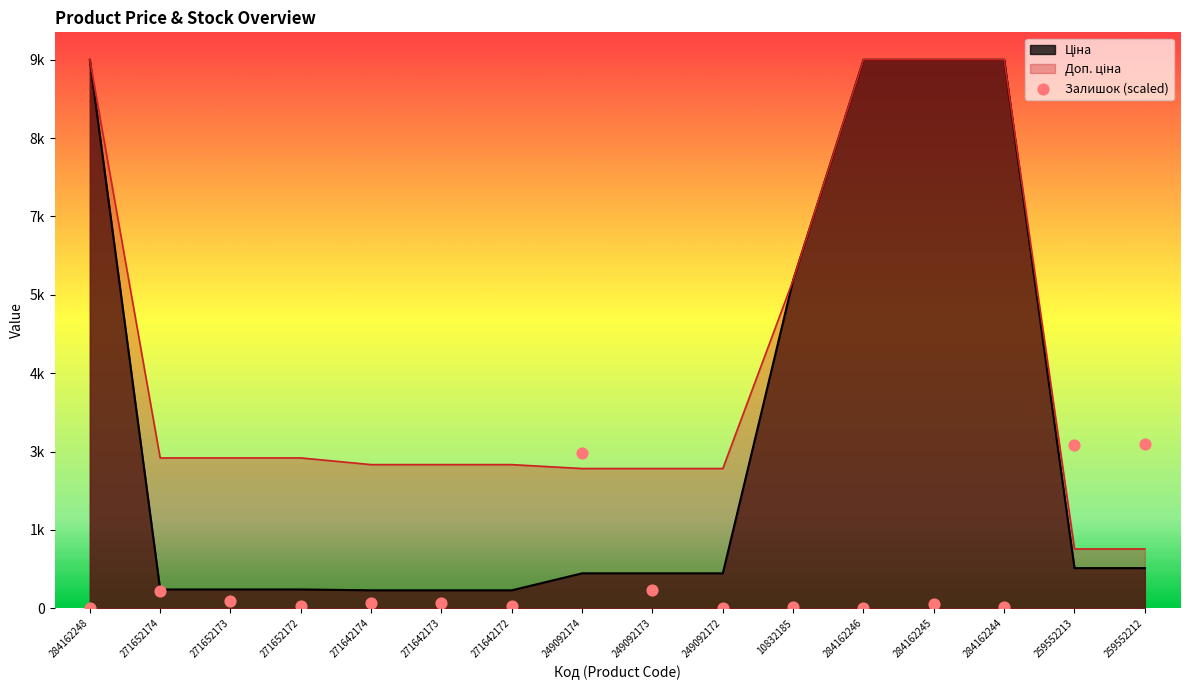

At how many categories does at least one series exceed 3434?

5